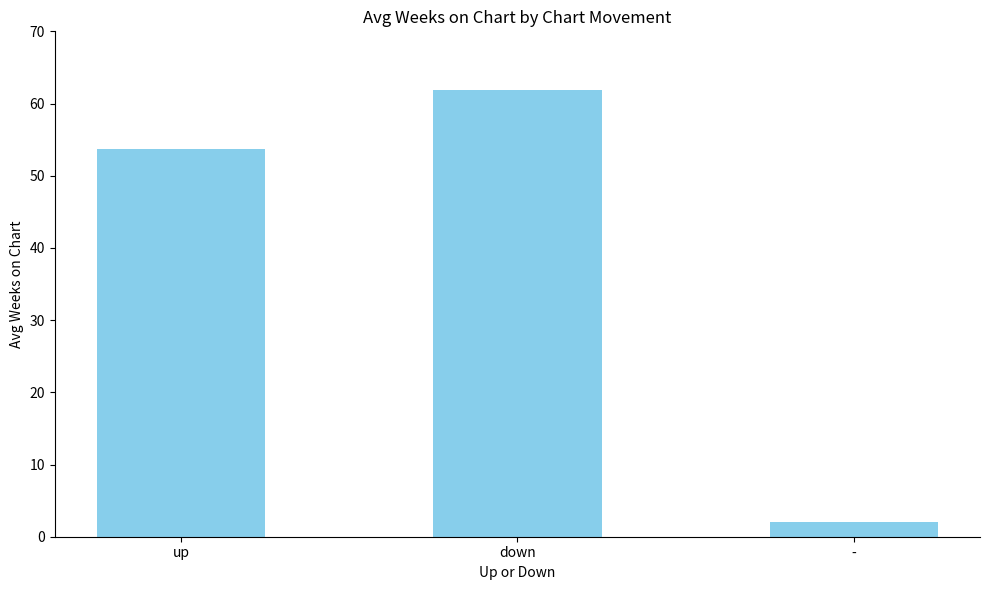

What is the value of the 3rd bar from the left?

2.0